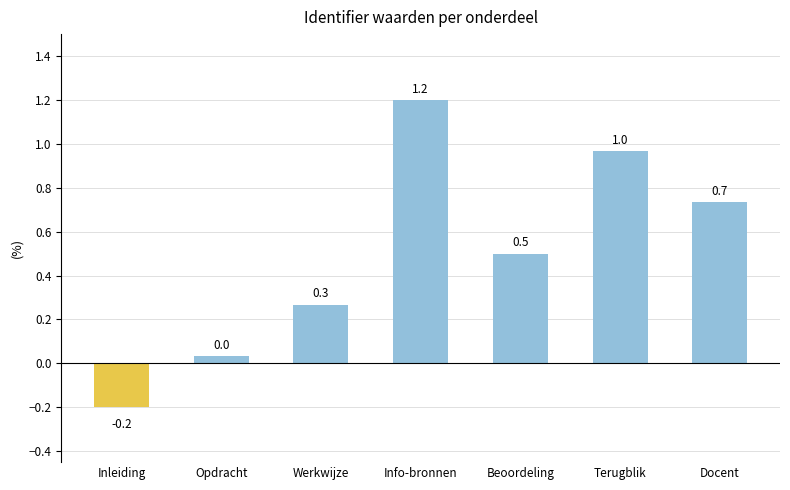

Which category has the highest value across all series?

Info-bronnen